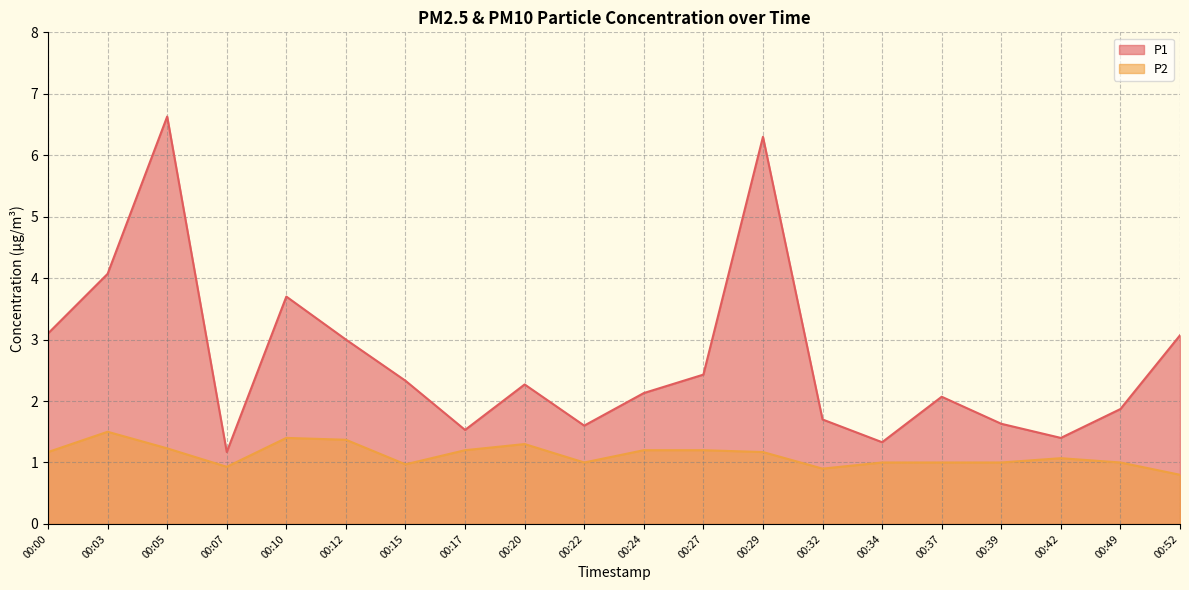

What is the average value of the P1 series?

2.7